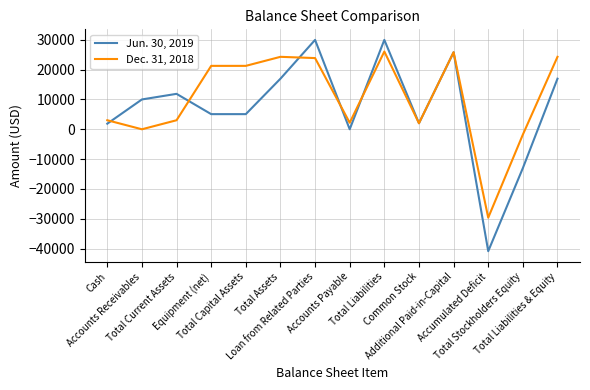

Which series has the widest spread of values?

Jun. 30, 2019